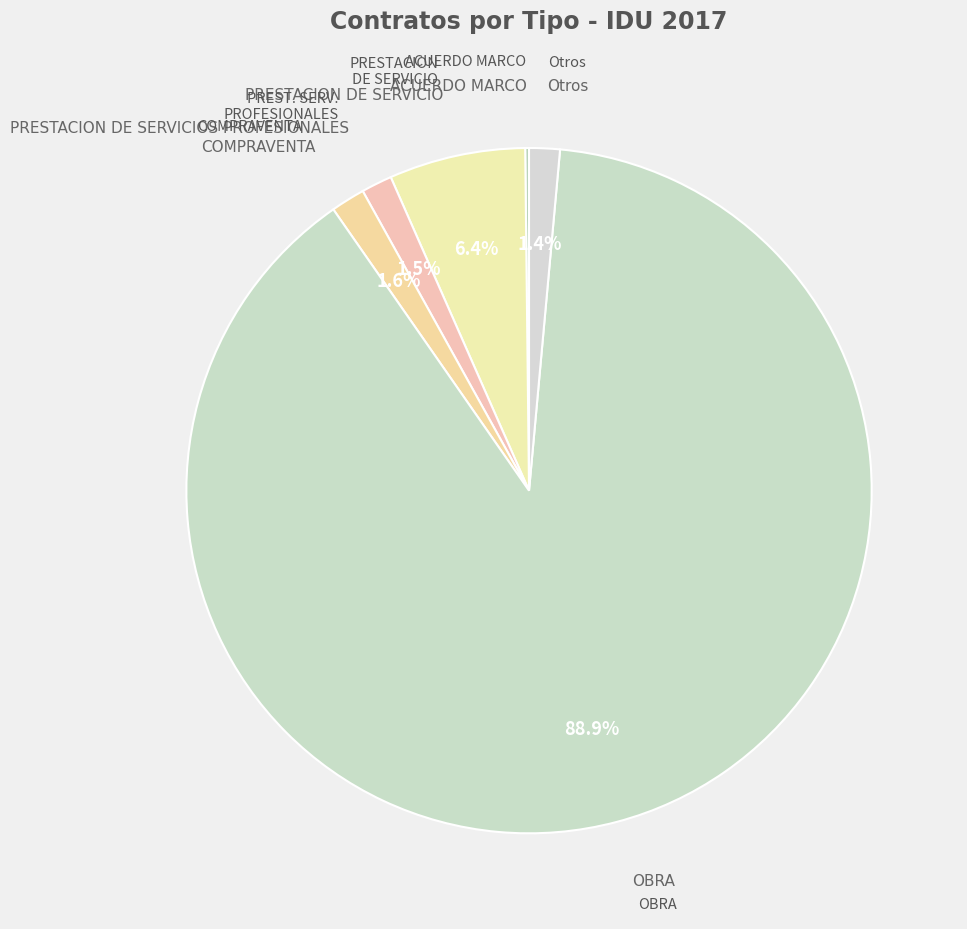

To the nearest percent, what is the average slice percentage?

17%